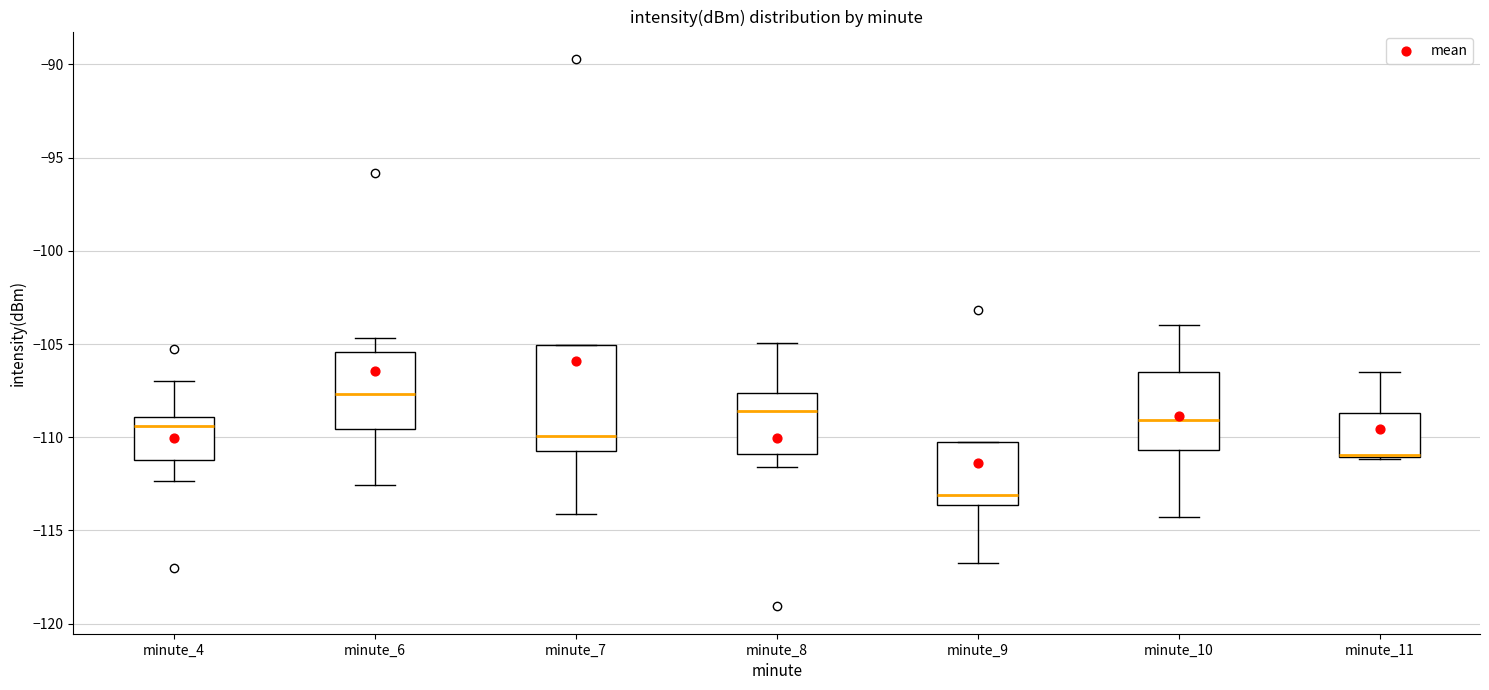

Which box is the tallest, from its lower edge to its upper edge?

minute_7